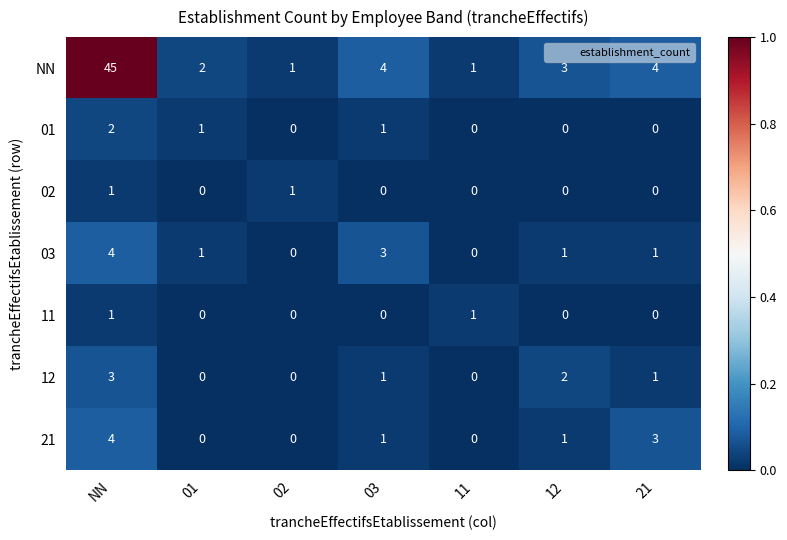

What is the total value across all series at 03?

10